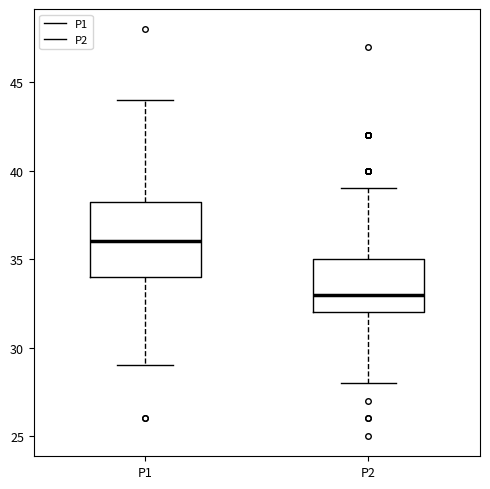

Where is the upper edge of the box for P2 on the y-axis? The values are not printed on the chart, so give them approximately, as read against the axis.

35.0